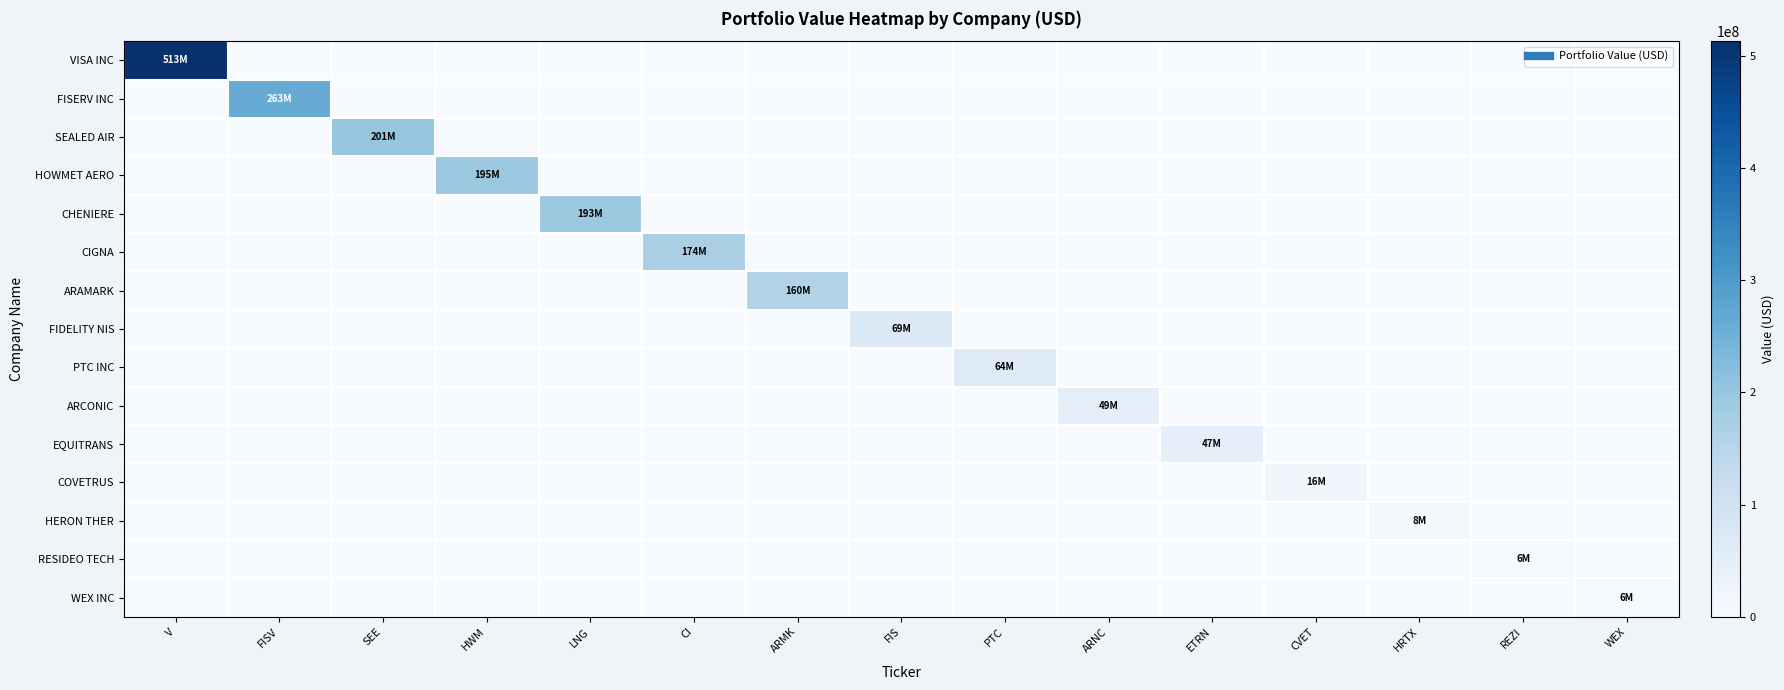

Reading left to right, what are all the values shown in this chart?

VISA INC: V=513243000	FISV=0	SEE=0	HWM=0	LNG=0	CI=0	ARMK=0	FIS=0	PTC=0	ARNC=0	ETRN=0	CVET=0	HRTX=0	REZI=0	WEX=0
FISERV INC: V=0	FISV=262530000	SEE=0	HWM=0	LNG=0	CI=0	ARMK=0	FIS=0	PTC=0	ARNC=0	ETRN=0	CVET=0	HRTX=0	REZI=0	WEX=0
SEALED AIR: V=0	FISV=0	SEE=201067000	HWM=0	LNG=0	CI=0	ARMK=0	FIS=0	PTC=0	ARNC=0	ETRN=0	CVET=0	HRTX=0	REZI=0	WEX=0
HOWMET AERO: V=0	FISV=0	SEE=0	HWM=194691000	LNG=0	CI=0	ARMK=0	FIS=0	PTC=0	ARNC=0	ETRN=0	CVET=0	HRTX=0	REZI=0	WEX=0
CHENIERE: V=0	FISV=0	SEE=0	HWM=0	LNG=193020000	CI=0	ARMK=0	FIS=0	PTC=0	ARNC=0	ETRN=0	CVET=0	HRTX=0	REZI=0	WEX=0
CIGNA: V=0	FISV=0	SEE=0	HWM=0	LNG=0	CI=174272000	ARMK=0	FIS=0	PTC=0	ARNC=0	ETRN=0	CVET=0	HRTX=0	REZI=0	WEX=0
ARAMARK: V=0	FISV=0	SEE=0	HWM=0	LNG=0	CI=0	ARMK=160382000	FIS=0	PTC=0	ARNC=0	ETRN=0	CVET=0	HRTX=0	REZI=0	WEX=0
FIDELITY NIS: V=0	FISV=0	SEE=0	HWM=0	LNG=0	CI=0	ARMK=0	FIS=69189000	PTC=0	ARNC=0	ETRN=0	CVET=0	HRTX=0	REZI=0	WEX=0
PTC INC: V=0	FISV=0	SEE=0	HWM=0	LNG=0	CI=0	ARMK=0	FIS=0	PTC=64108000	ARNC=0	ETRN=0	CVET=0	HRTX=0	REZI=0	WEX=0
ARCONIC: V=0	FISV=0	SEE=0	HWM=0	LNG=0	CI=0	ARMK=0	FIS=0	PTC=0	ARNC=48778000	ETRN=0	CVET=0	HRTX=0	REZI=0	WEX=0
EQUITRANS: V=0	FISV=0	SEE=0	HWM=0	LNG=0	CI=0	ARMK=0	FIS=0	PTC=0	ARNC=0	ETRN=46752000	CVET=0	HRTX=0	REZI=0	WEX=0
COVETRUS: V=0	FISV=0	SEE=0	HWM=0	LNG=0	CI=0	ARMK=0	FIS=0	PTC=0	ARNC=0	ETRN=0	CVET=16385000	HRTX=0	REZI=0	WEX=0
HERON THER: V=0	FISV=0	SEE=0	HWM=0	LNG=0	CI=0	ARMK=0	FIS=0	PTC=0	ARNC=0	ETRN=0	CVET=0	HRTX=8034000	REZI=0	WEX=0
RESIDEO TECH: V=0	FISV=0	SEE=0	HWM=0	LNG=0	CI=0	ARMK=0	FIS=0	PTC=0	ARNC=0	ETRN=0	CVET=0	HRTX=0	REZI=6339000	WEX=0
WEX INC: V=0	FISV=0	SEE=0	HWM=0	LNG=0	CI=0	ARMK=0	FIS=0	PTC=0	ARNC=0	ETRN=0	CVET=0	HRTX=0	REZI=0	WEX=6254000